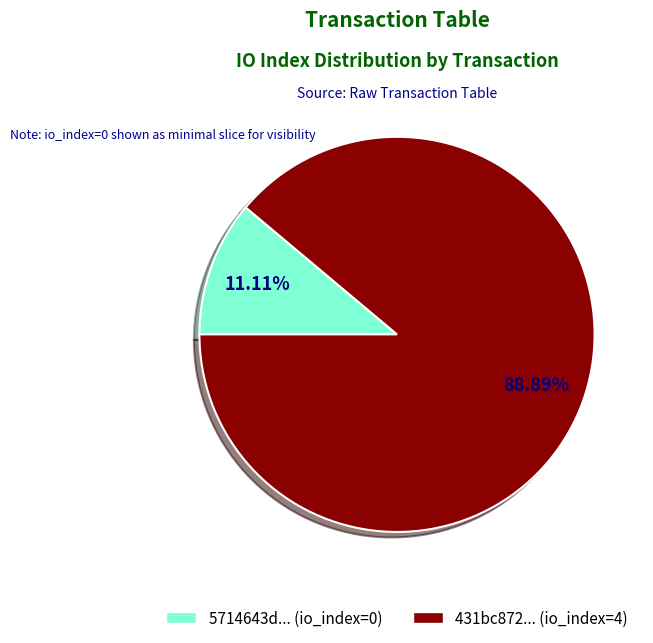

Does any single category account for the majority?

Yes